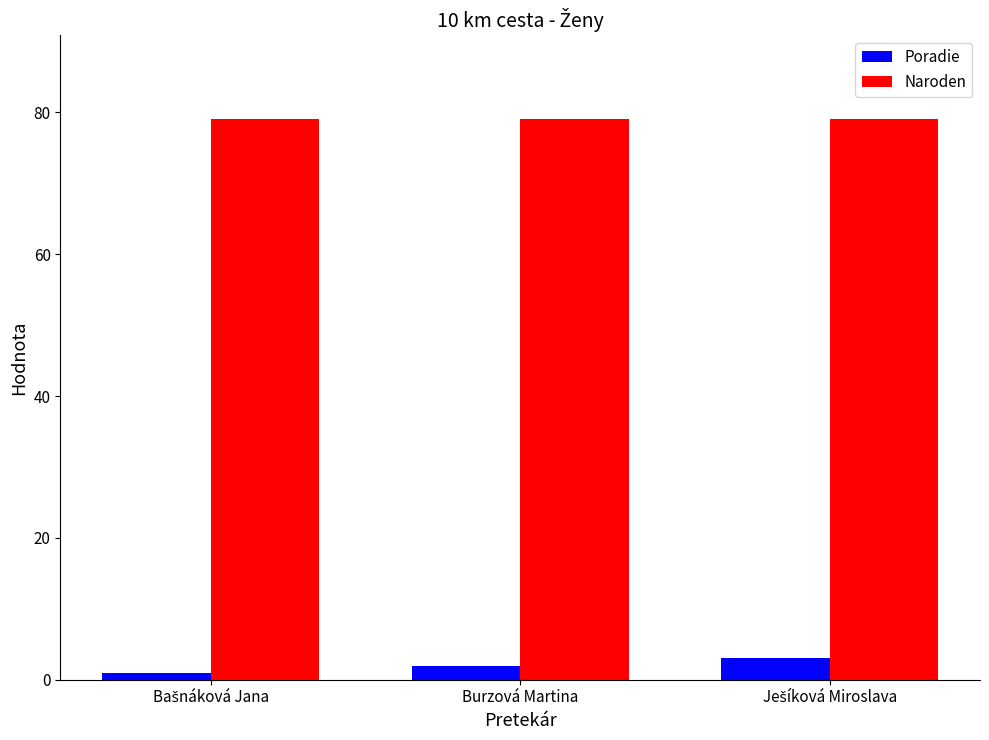

Which series has the widest spread of values?

Poradie